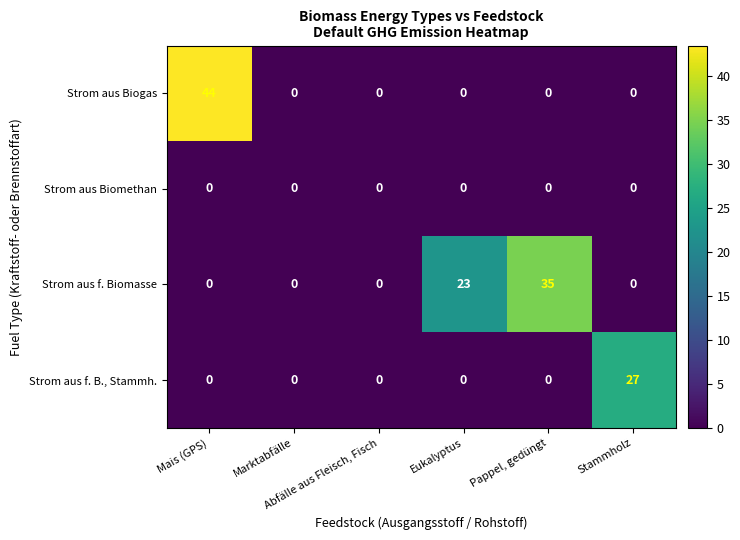

What is the sum of all Strom aus Biogas values?

44